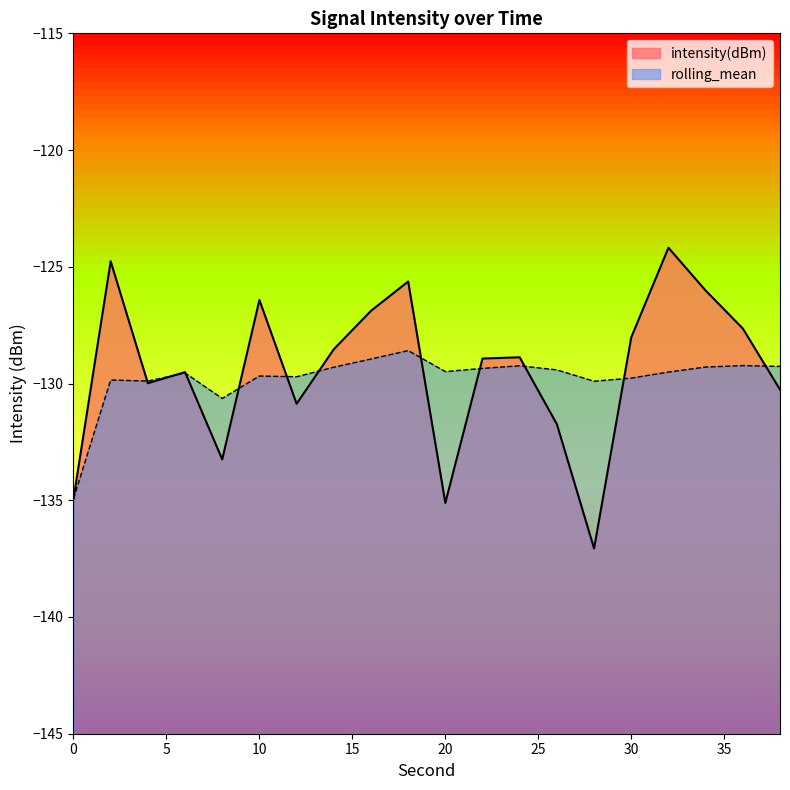

Where is the first local maximum for intensity(dBm)?

2